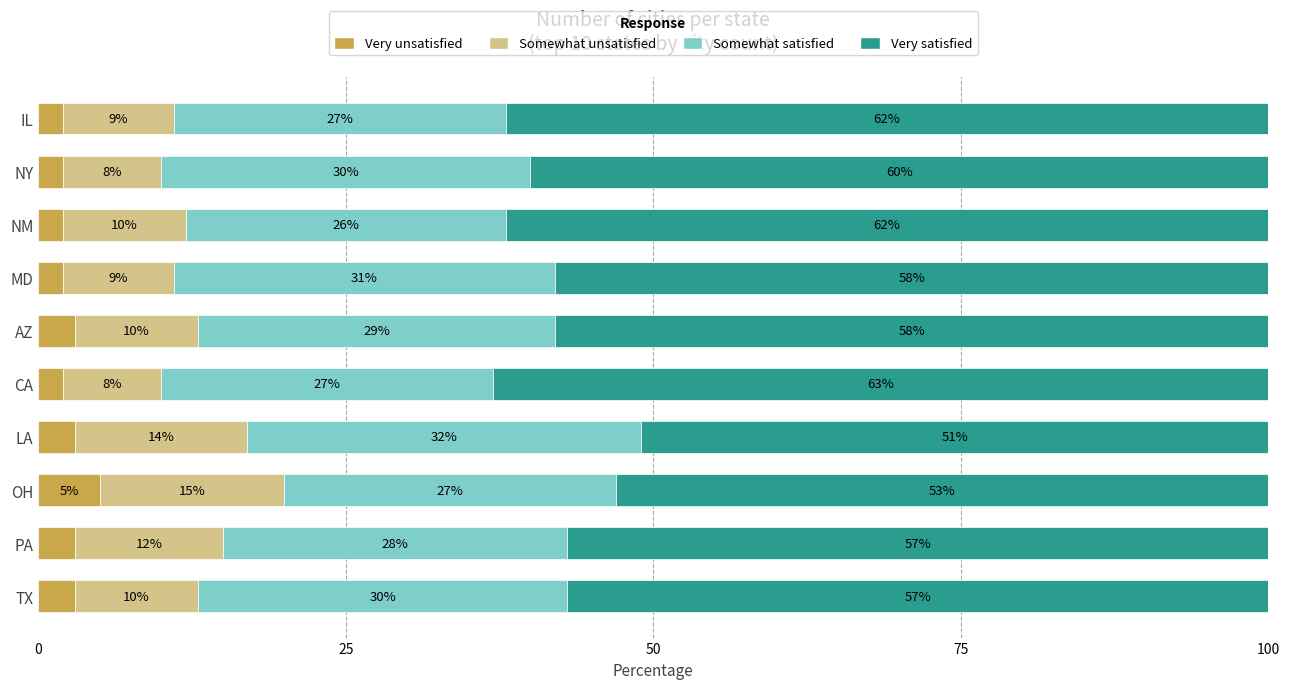

How many series are shown in this chart?

4